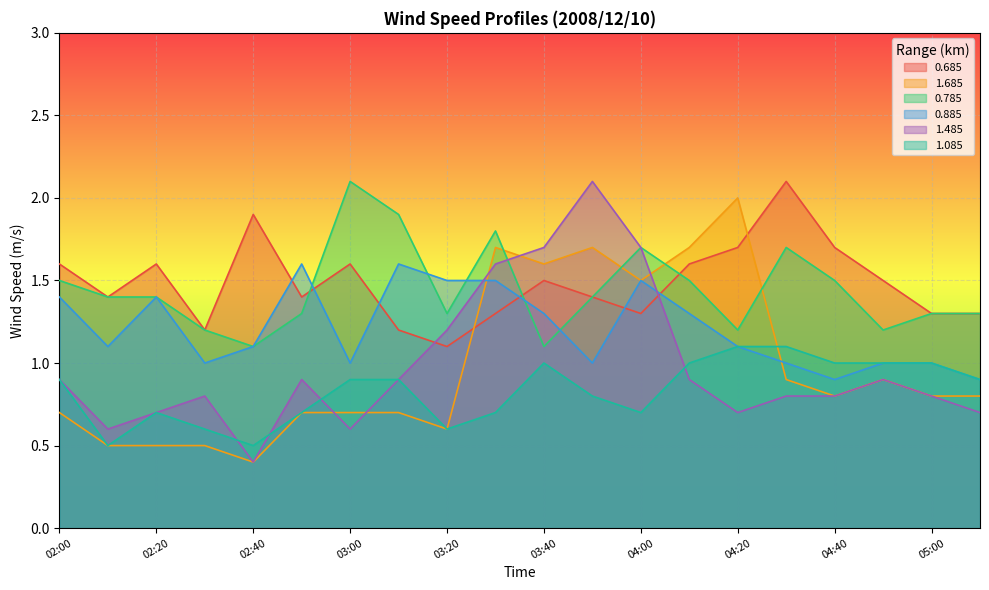

Reading right to left, transcribe all the data shown in this chart.

0.685: 05:10=1.3	05:00=1.3	04:50=1.5	04:40=1.7	04:30=2.1	04:20=1.7	04:10=1.6	04:00=1.3	03:50=1.4	03:40=1.5	03:30=1.3	03:20=1.1	03:10=1.2	03:00=1.6	02:50=1.4	02:40=1.9	02:30=1.2	02:20=1.6	02:10=1.4	02:00=1.6
1.685: 05:10=0.8	05:00=0.8	04:50=0.9	04:40=0.8	04:30=0.9	04:20=2.0	04:10=1.7	04:00=1.5	03:50=1.7	03:40=1.6	03:30=1.7	03:20=0.6	03:10=0.7	03:00=0.7	02:50=0.7	02:40=0.4	02:30=0.5	02:20=0.5	02:10=0.5	02:00=0.7
0.785: 05:10=1.3	05:00=1.3	04:50=1.2	04:40=1.5	04:30=1.7	04:20=1.2	04:10=1.5	04:00=1.7	03:50=1.4	03:40=1.1	03:30=1.8	03:20=1.3	03:10=1.9	03:00=2.1	02:50=1.3	02:40=1.1	02:30=1.2	02:20=1.4	02:10=1.4	02:00=1.5
0.885: 05:10=0.9	05:00=1.0	04:50=1.0	04:40=0.9	04:30=1.0	04:20=1.1	04:10=1.3	04:00=1.5	03:50=1.0	03:40=1.3	03:30=1.5	03:20=1.5	03:10=1.6	03:00=1.0	02:50=1.6	02:40=1.1	02:30=1.0	02:20=1.4	02:10=1.1	02:00=1.4
1.485: 05:10=0.7	05:00=0.8	04:50=0.9	04:40=0.8	04:30=0.8	04:20=0.7	04:10=0.9	04:00=1.7	03:50=2.1	03:40=1.7	03:30=1.6	03:20=1.2	03:10=0.9	03:00=0.6	02:50=0.9	02:40=0.4	02:30=0.8	02:20=0.7	02:10=0.6	02:00=0.9
1.085: 05:10=0.9	05:00=1.0	04:50=1.0	04:40=1.0	04:30=1.1	04:20=1.1	04:10=1.0	04:00=0.7	03:50=0.8	03:40=1.0	03:30=0.7	03:20=0.6	03:10=0.9	03:00=0.9	02:50=0.7	02:40=0.5	02:30=0.6	02:20=0.7	02:10=0.5	02:00=0.9